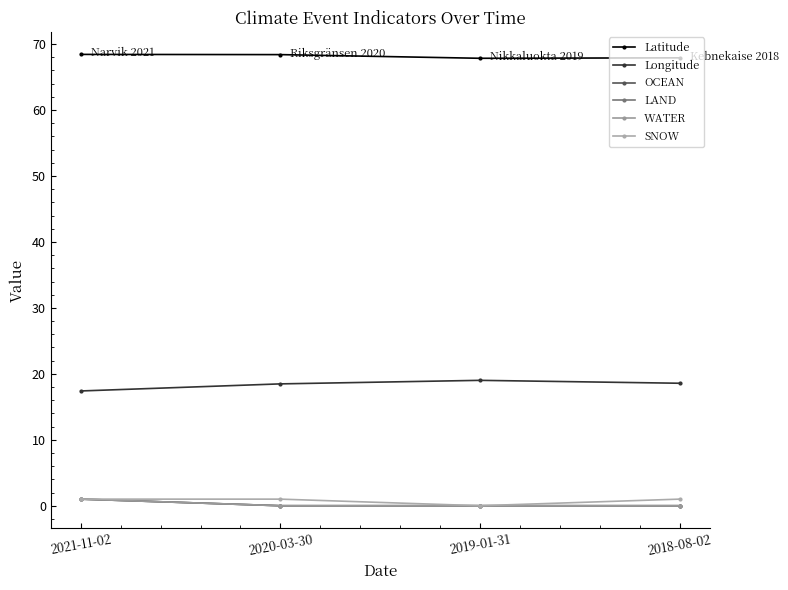

The value of LAND at 2020-03-30 is 0.3. True or false?

False